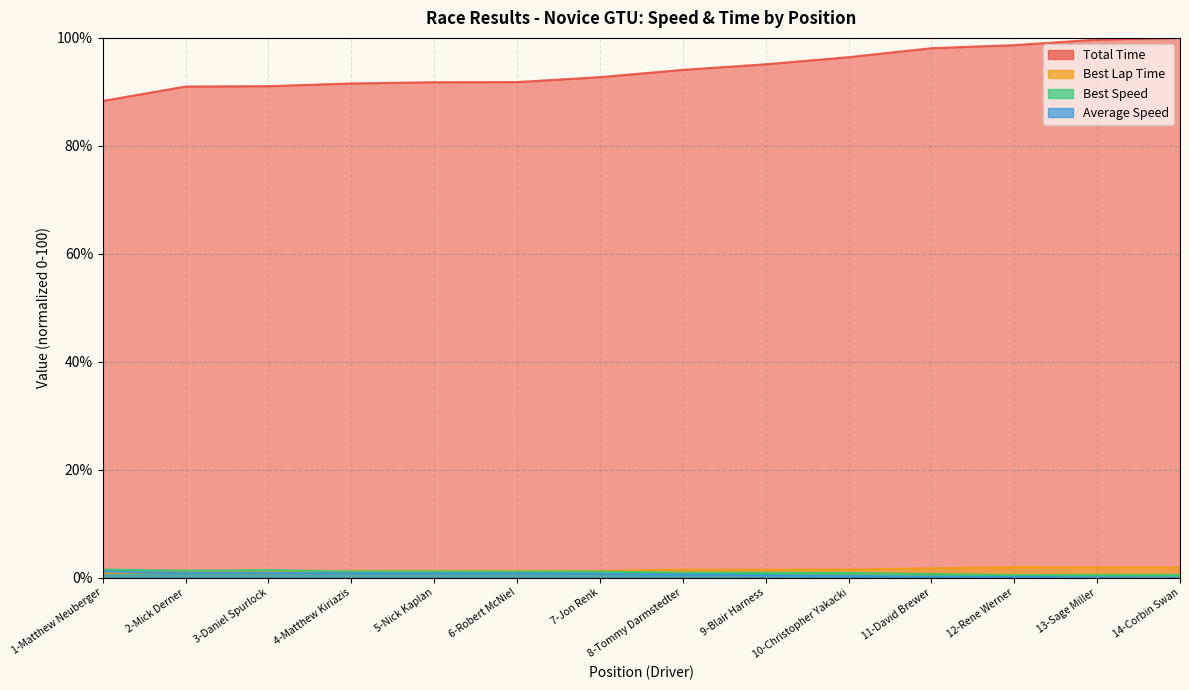

List the labels in order of Average Speed value, smallest first.

14-Corbin Swan, 13-Sage Miller, 12-Rene Werner, 11-David Brewer, 10-Christopher Yakacki, 9-Blair Harness, 8-Tommy Darmstedter, 7-Jon Renk, 6-Robert McNiel, 5-Nick Kaplan, 4-Matthew Kiriazis, 3-Daniel Spurlock, 2-Mick Derner, 1-Matthew Neuberger